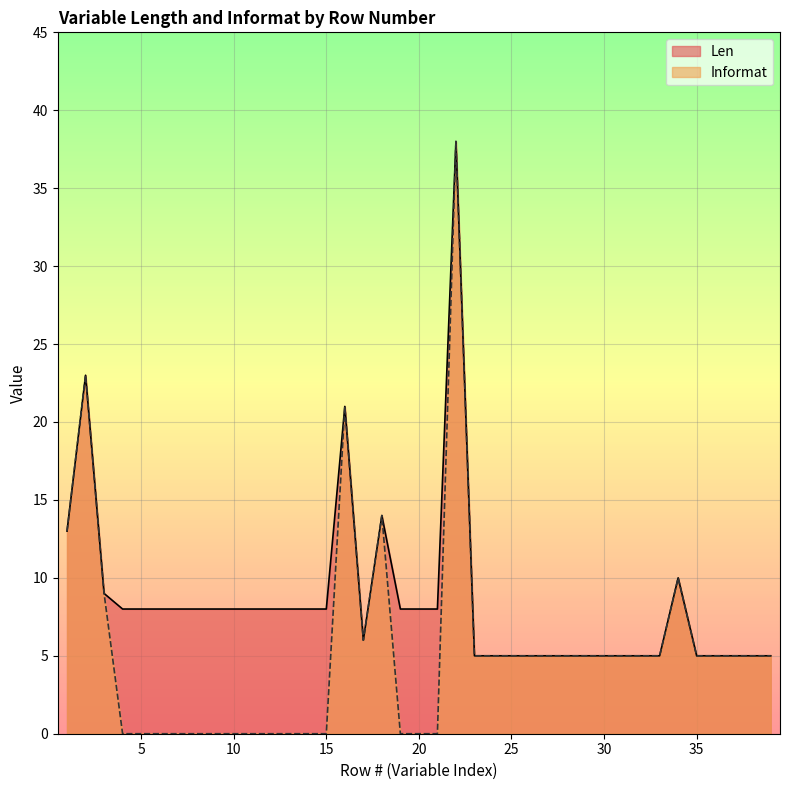

Reading left to right, transcribe all the data shown in this chart.

Len: 13	23	9	8	8	8	8	8	8	8	8	8	8	8	8	21	6	14	8	8	8	38	5	5	5	5	5	5	5	5	5	5	5	10	5	5	5	5	5
Informat: 13	23	9	0	0	0	0	0	0	0	0	0	0	0	0	21	6	14	0	0	0	38	5	5	5	5	5	5	5	5	5	5	5	10	5	5	5	5	5